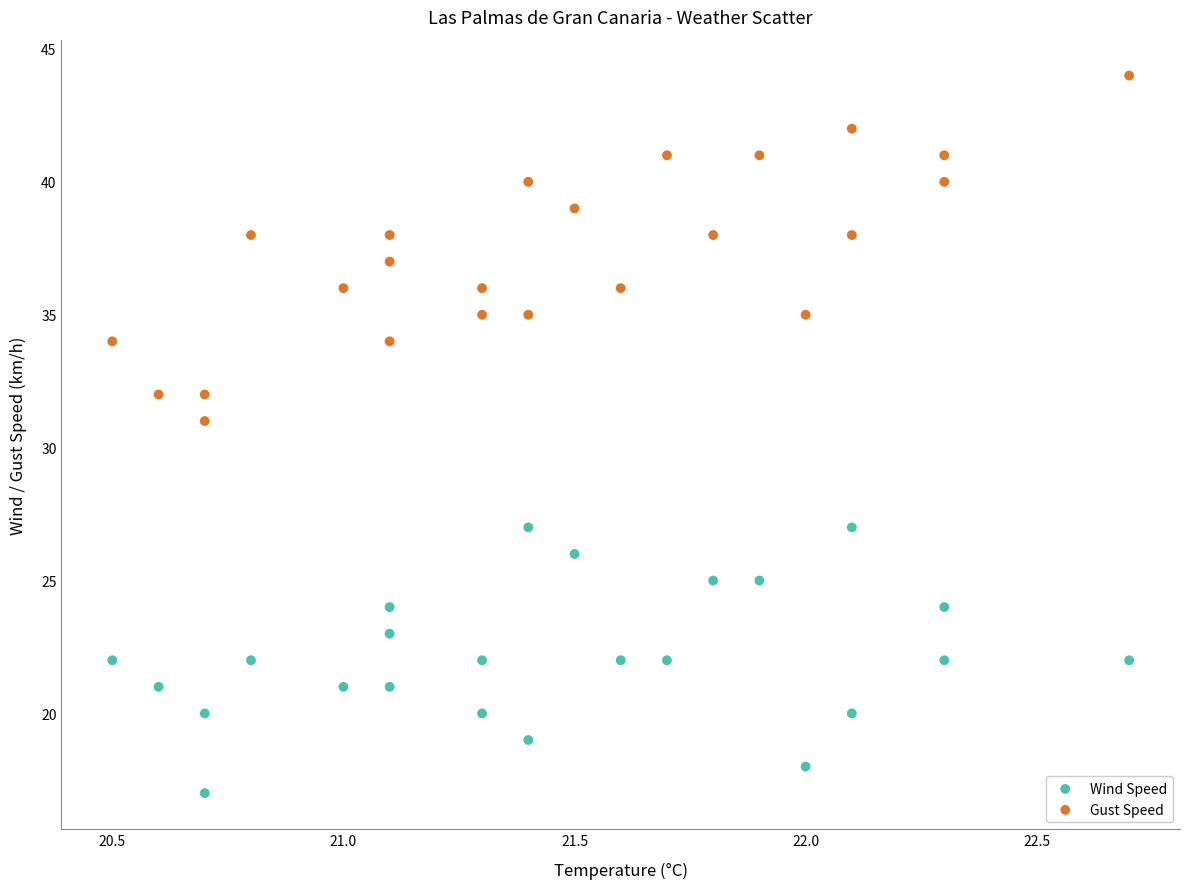

Which series contains the lowest Y value?

Wind Speed